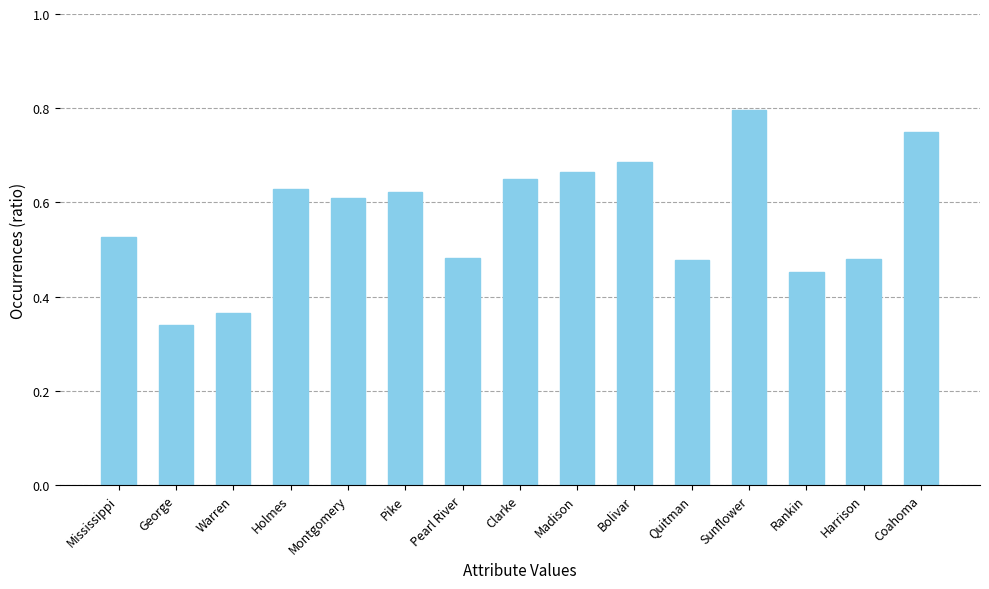

The chart shows a value of 0.5 at Sunflower. True or false?

False